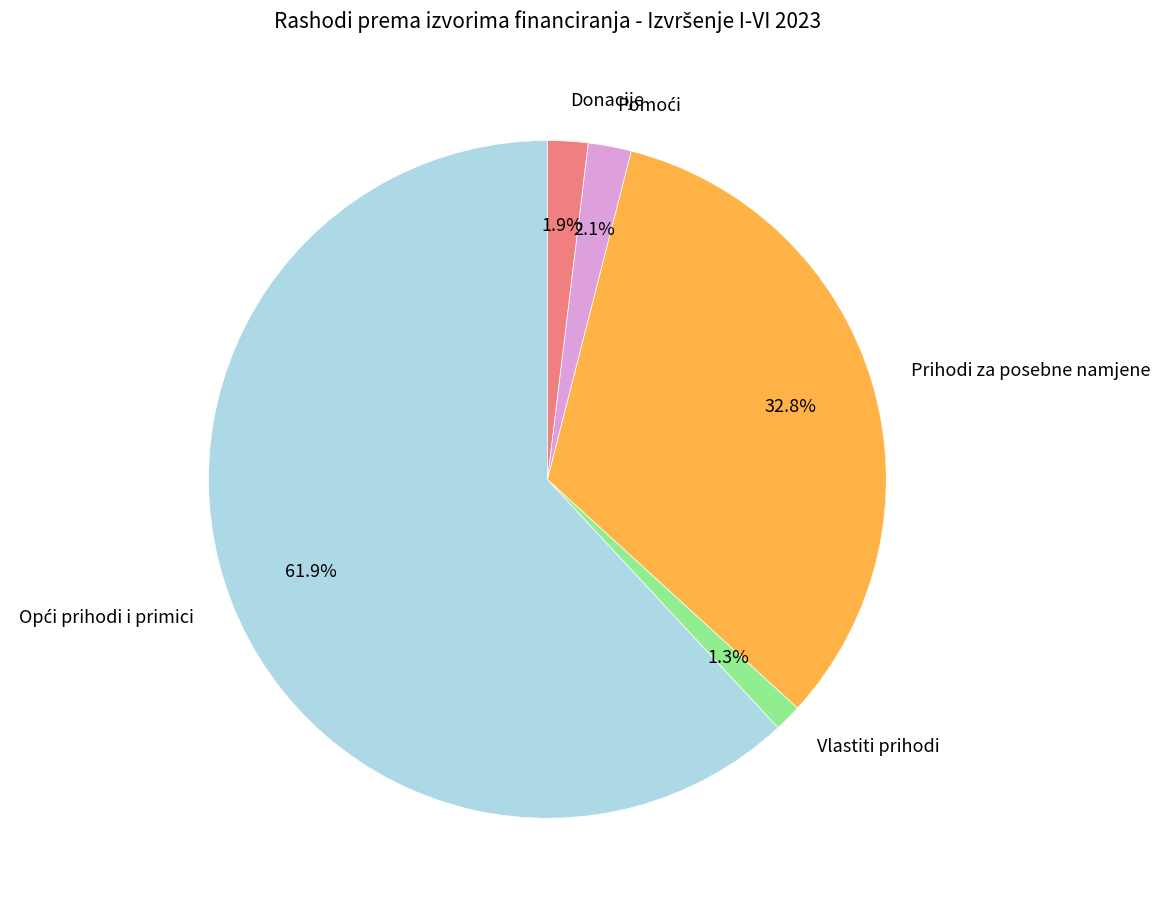

The Vlastiti prihodi slice represents 1% of the pie. True or false?

True